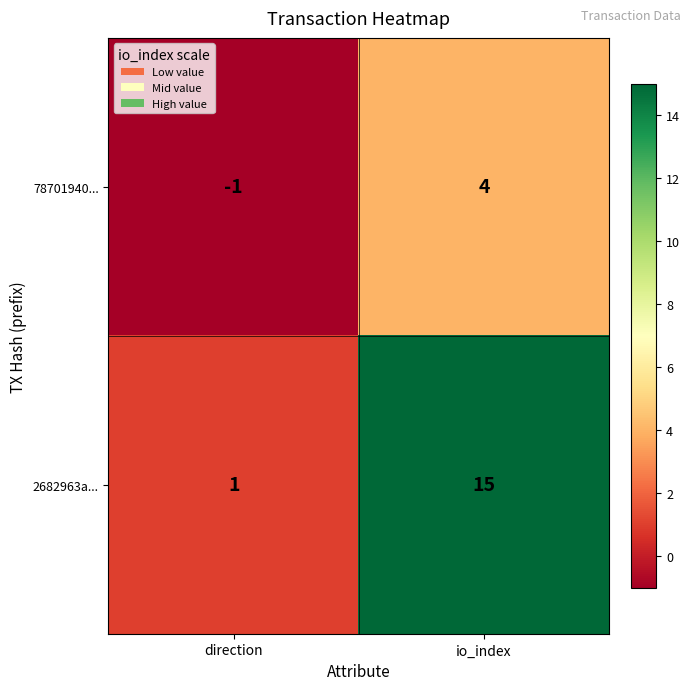

Reading right to left, list all the values displayed in this chart.

78701940...: 4	-1
2682963a...: 15	1